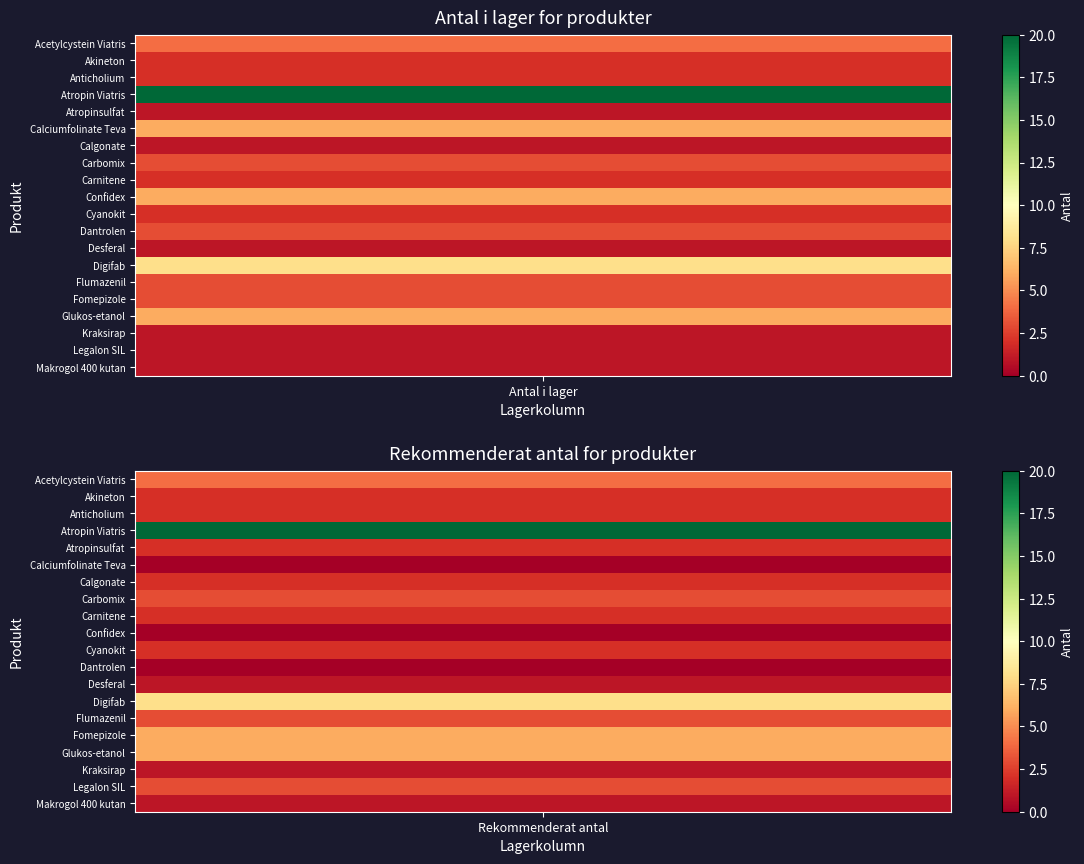

What is the maximum value shown in the chart?

20